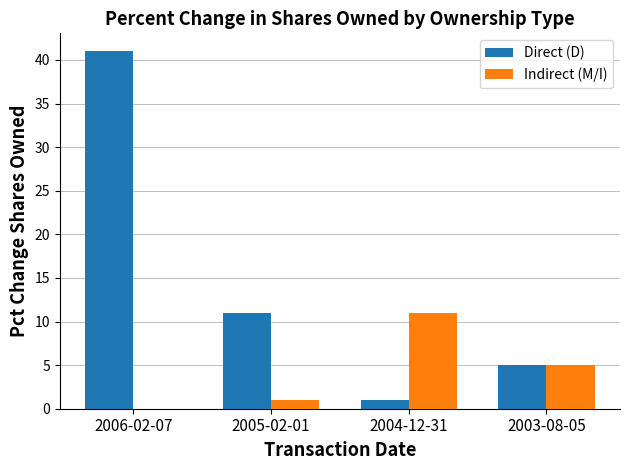

How many groups of bars are there?

4